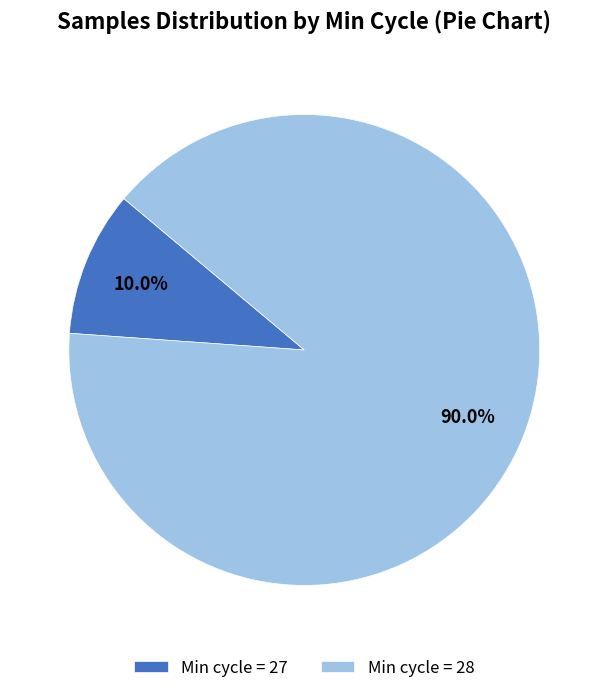

Count the number of slices in the pie.

2